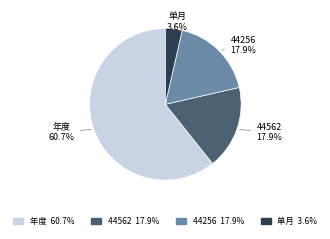

Which category has the biggest portion of the pie?

年度